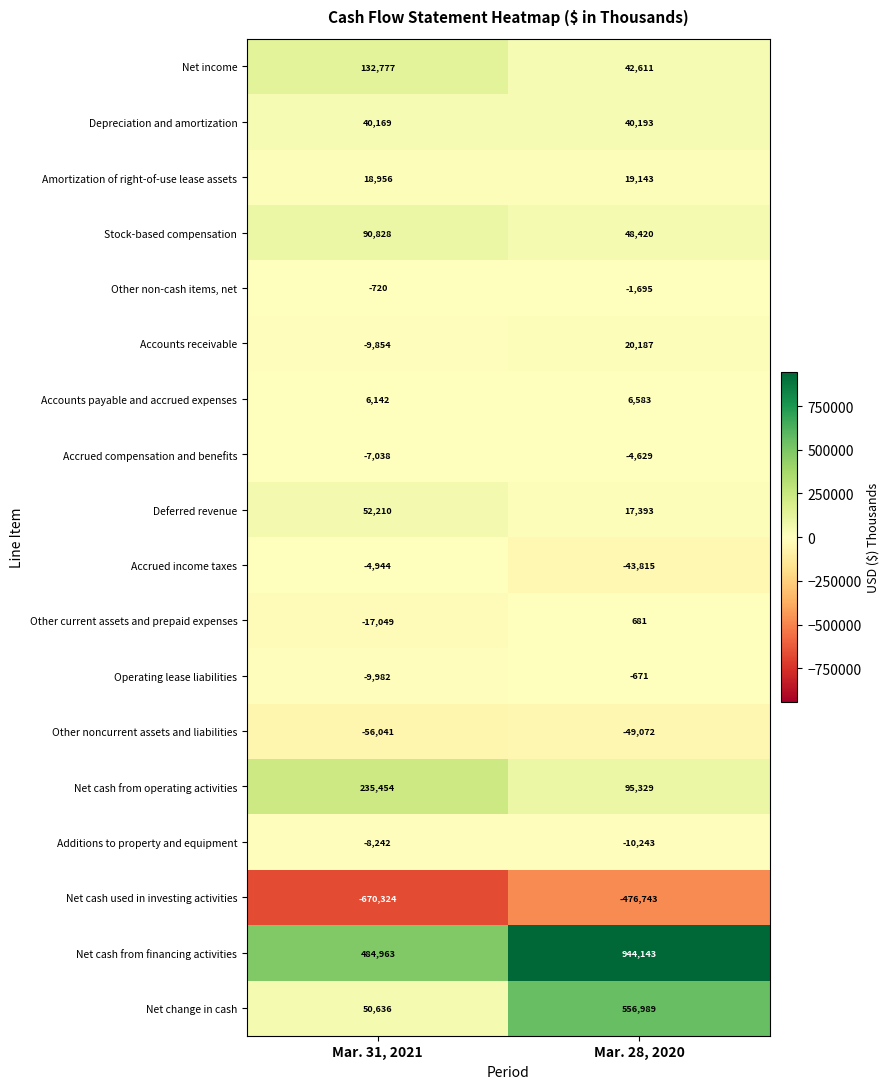

What is the difference between the highest and lowest values at Mar. 28, 2020?

1420886